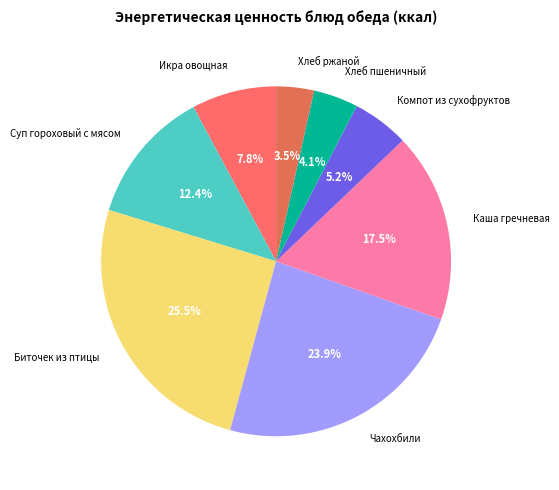

How many segments does this pie chart have?

8